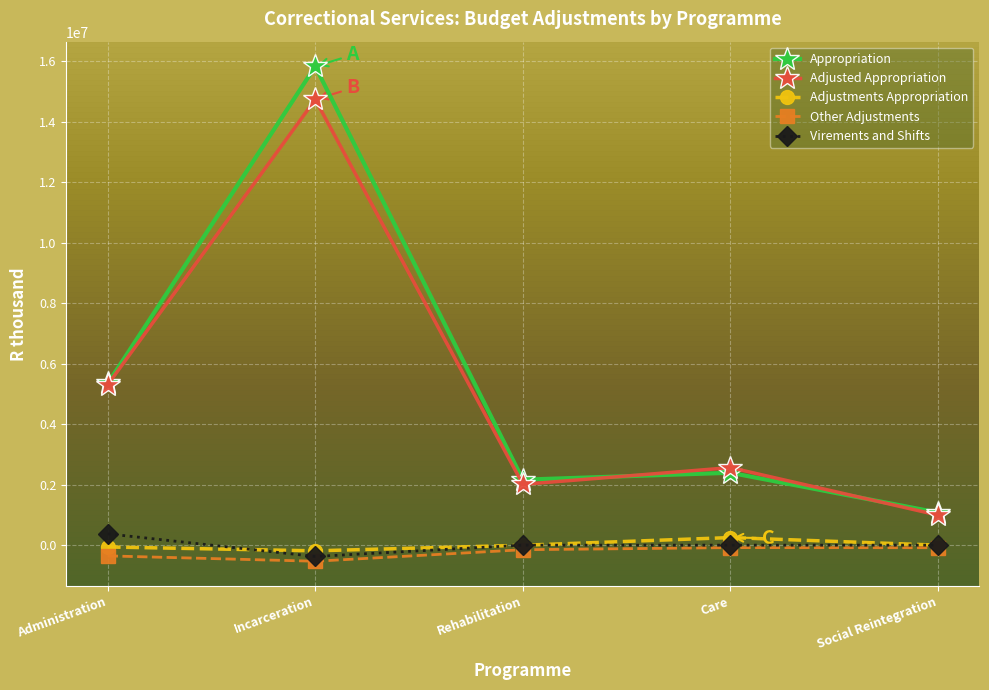

True or false: Adjustments Appropriation and Appropriation intersect in this chart.

False